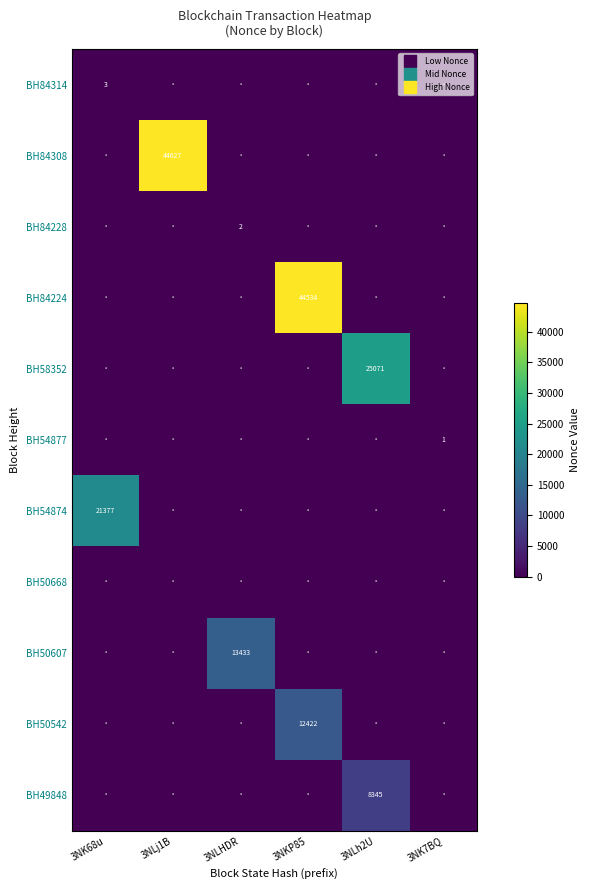

How many positive values does the BH54877 series have?

1